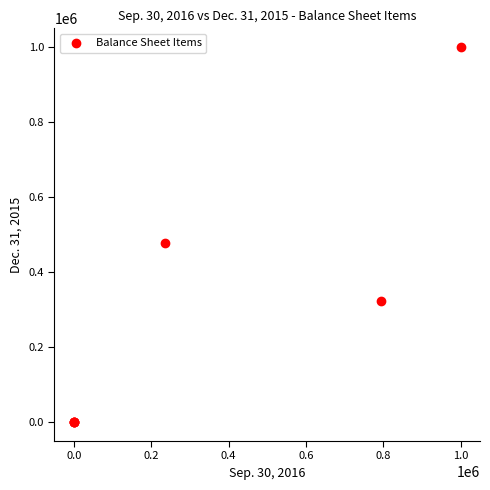

What Y value in the scatter plot is closest to 500000?

477346.0